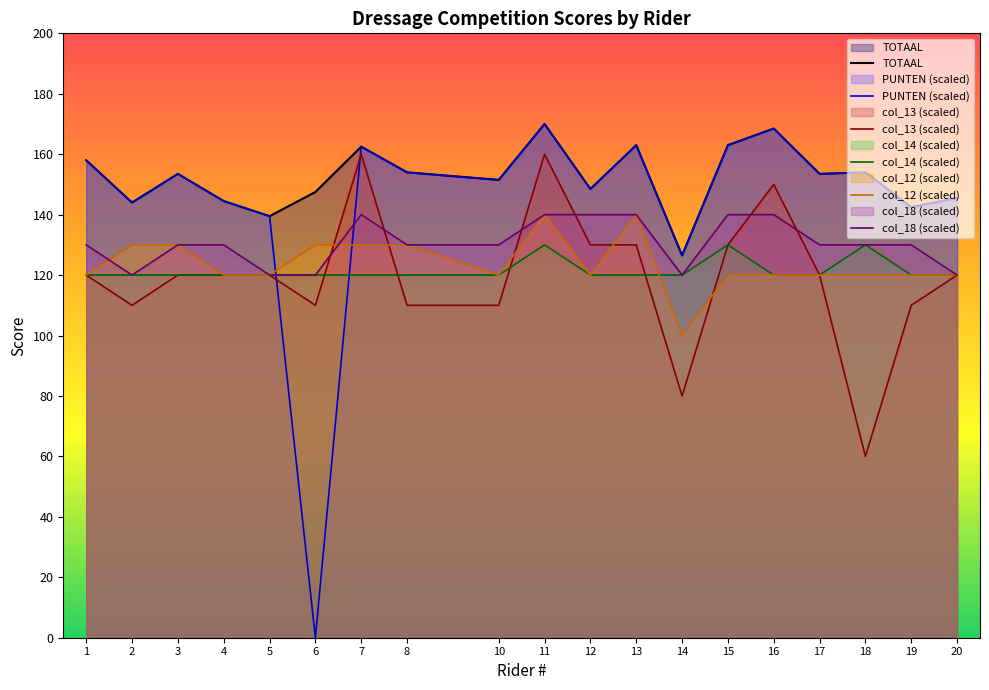

What is the total value across all series at 13?

856.0